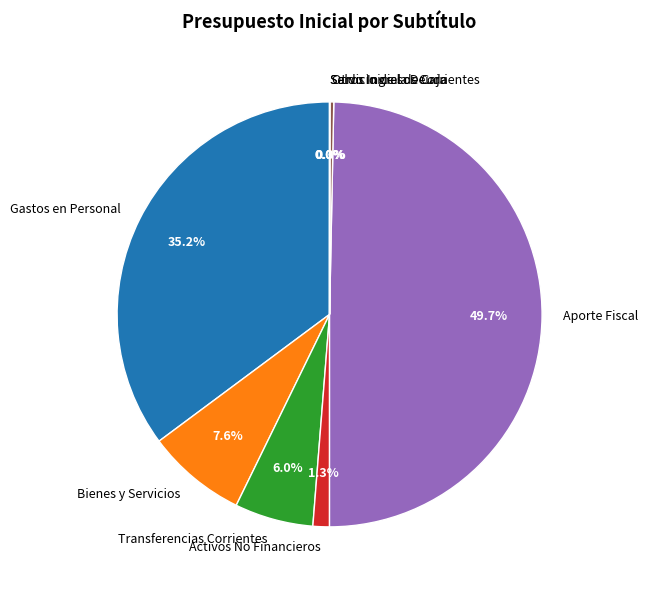

Which category has the biggest portion of the pie?

Aporte Fiscal